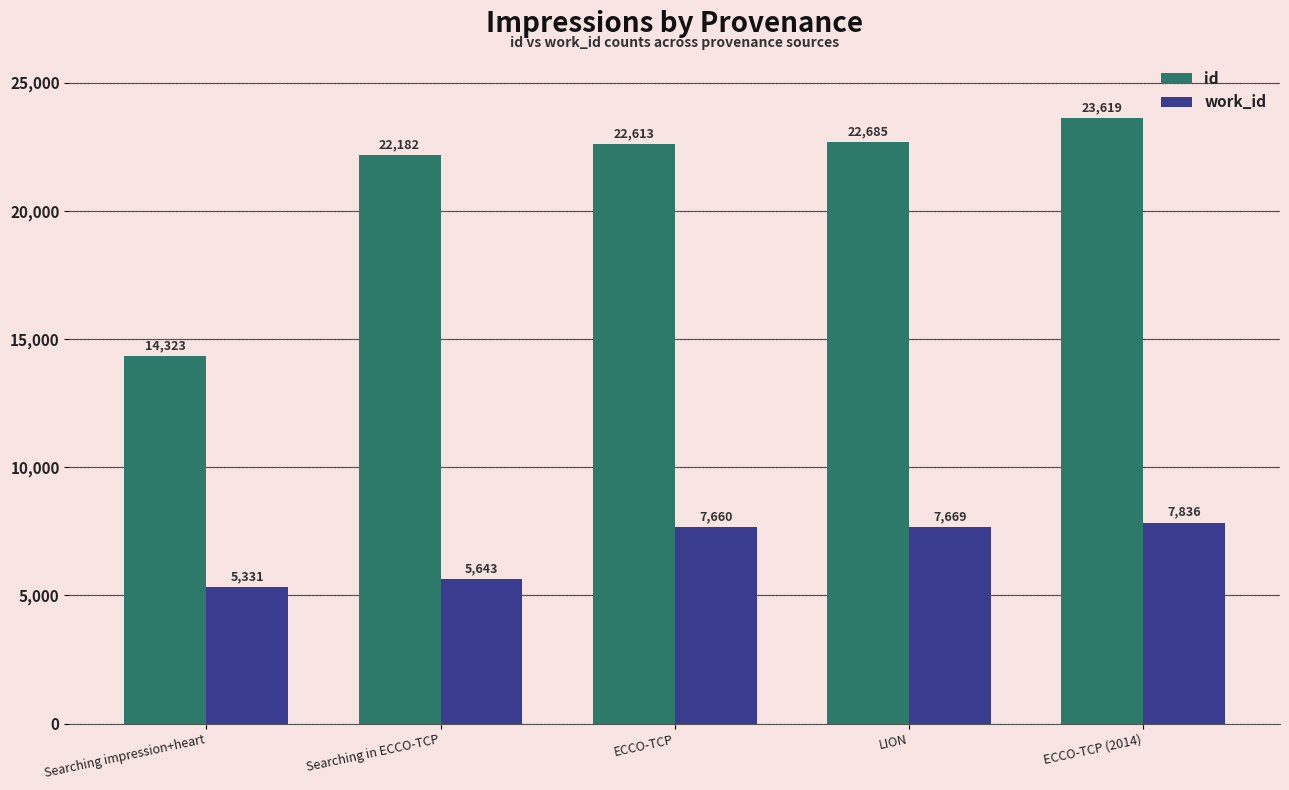

How many groups of bars are there?

5